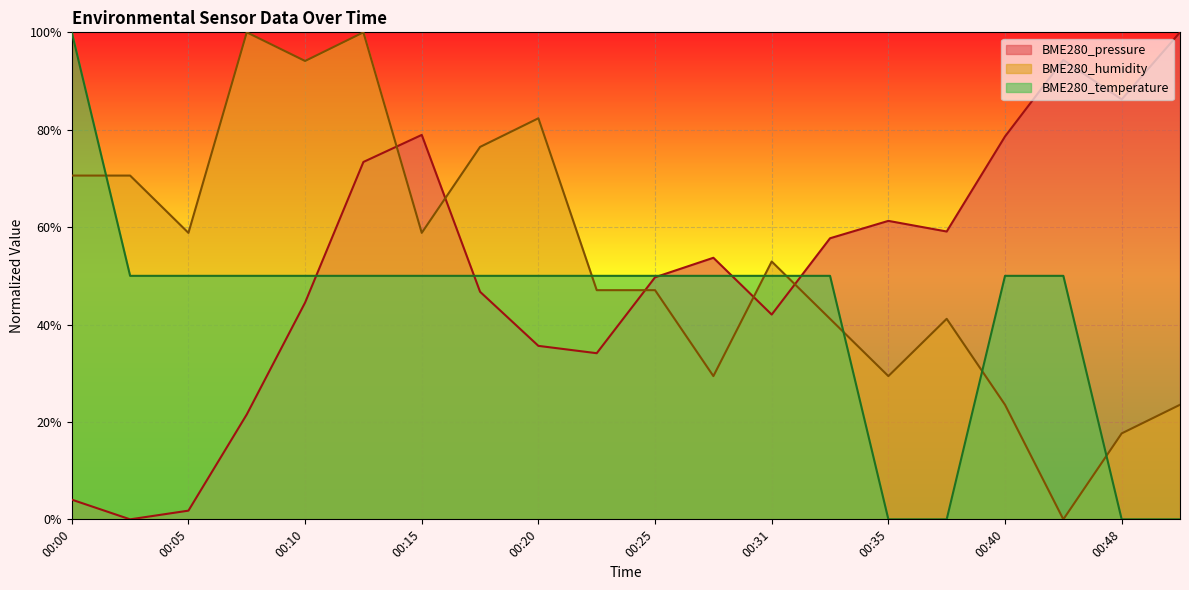

Which label corresponds to the smallest value in the chart?

00:03